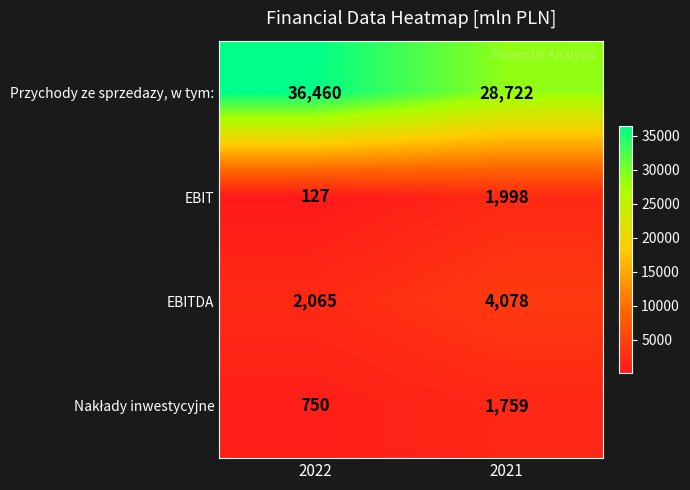

At which category is the sum across all series the highest?

2022